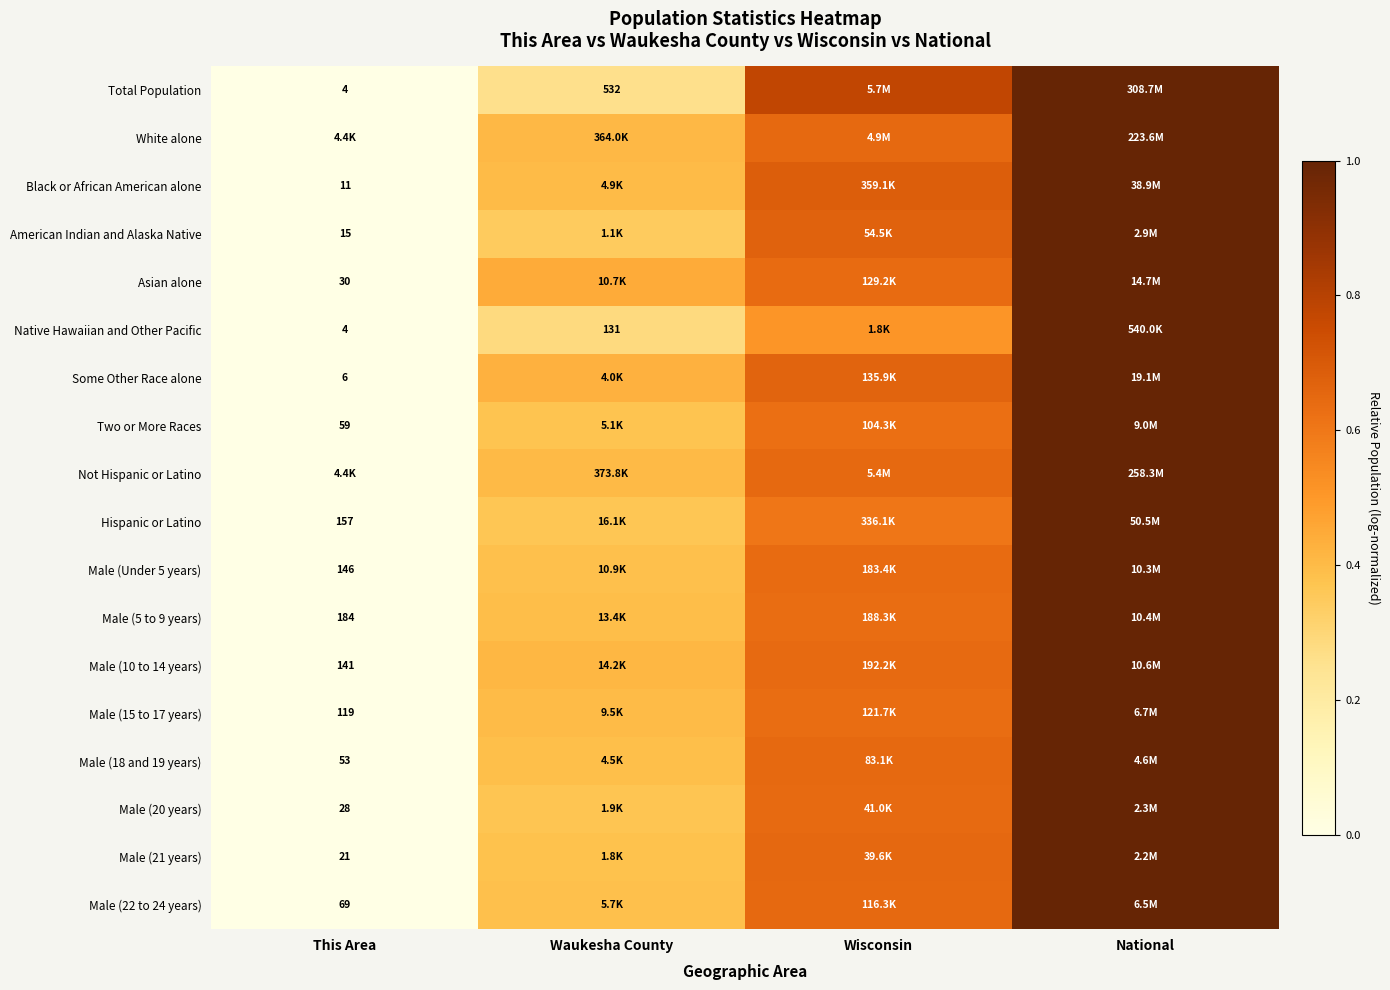

The value of Black or African American alone at National is 0.3. True or false?

False